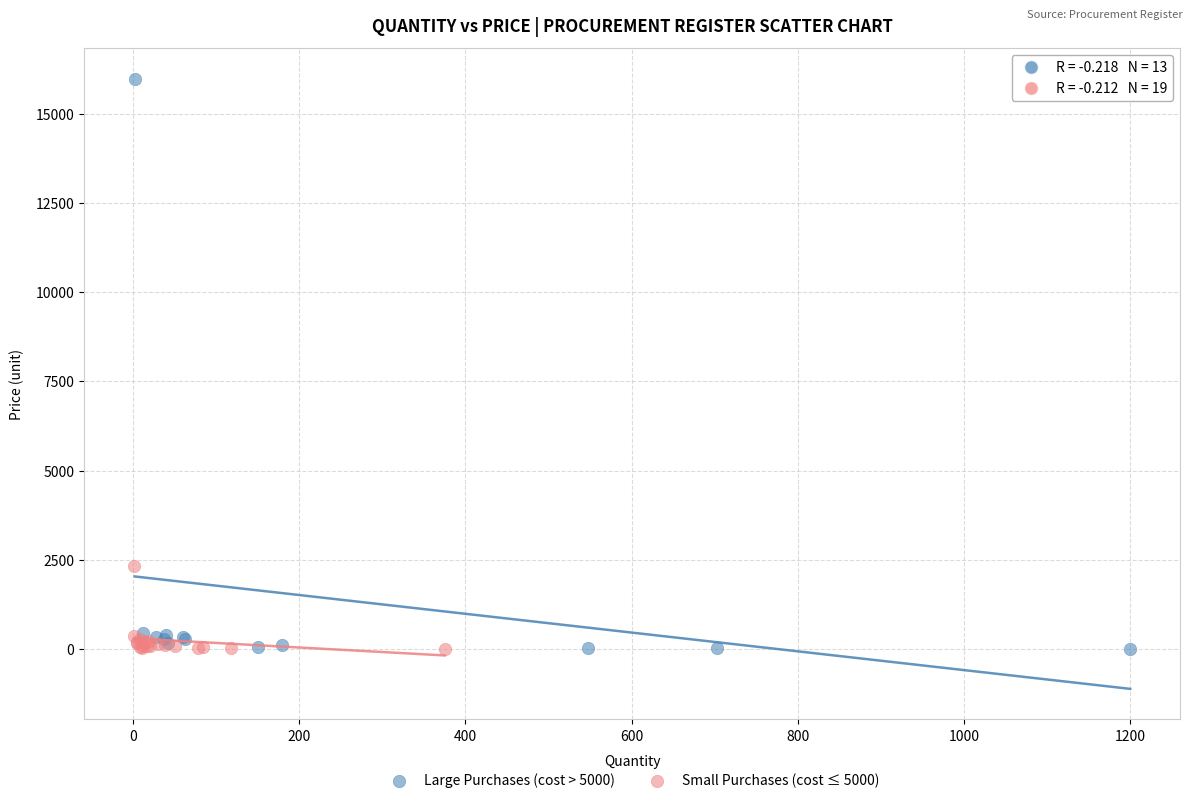

Which series has the widest spread of Y values?

Large Purchases (cost > 5000)